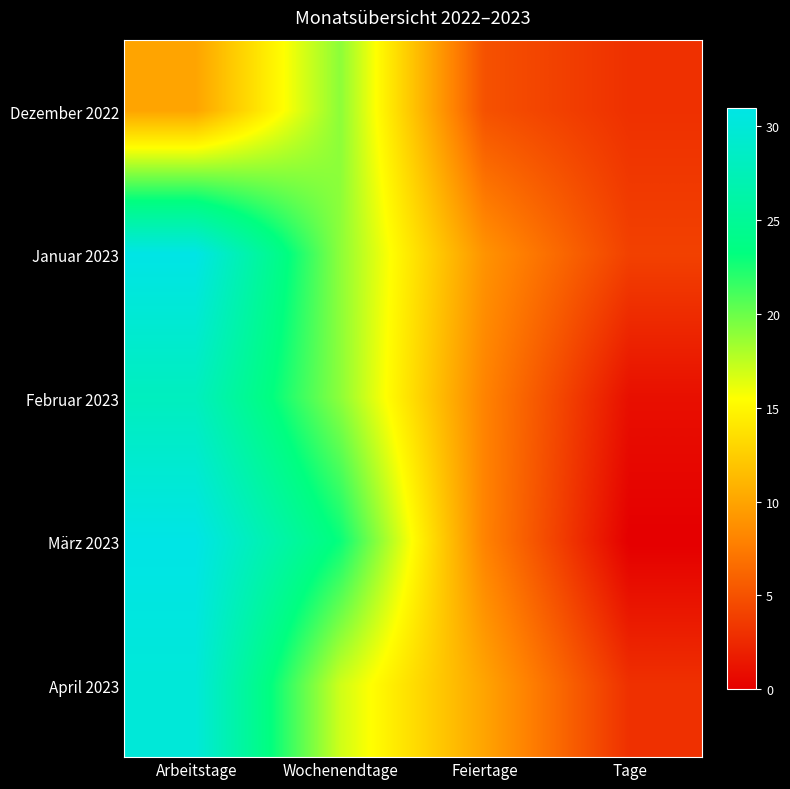

List the series in order of their peak value, highest first.

Januar 2023, März 2023, April 2023, Februar 2023, Dezember 2022